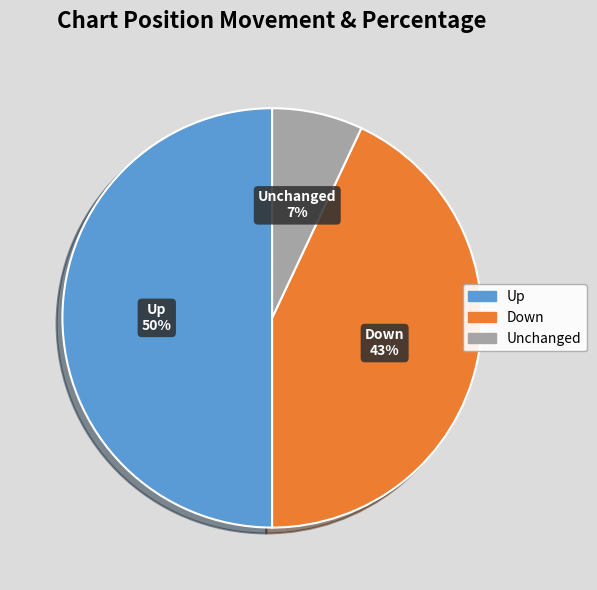

How many segments does this pie chart have?

3